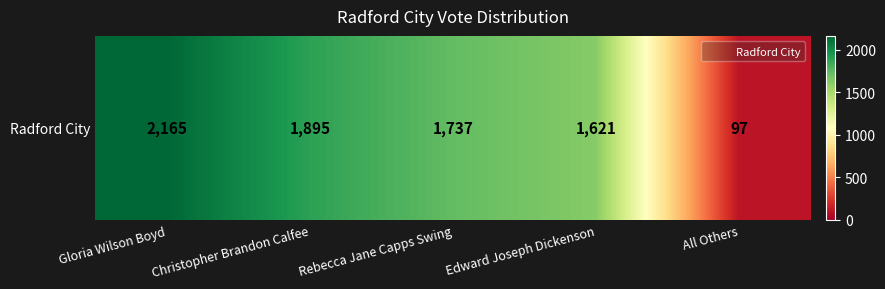

Reading left to right, list all the values displayed in this chart.

Gloria Wilson Boyd=2165	Christopher Brandon Calfee=1895	Rebecca Jane Capps Swing=1737	Edward Joseph Dickenson=1621	All Others=97